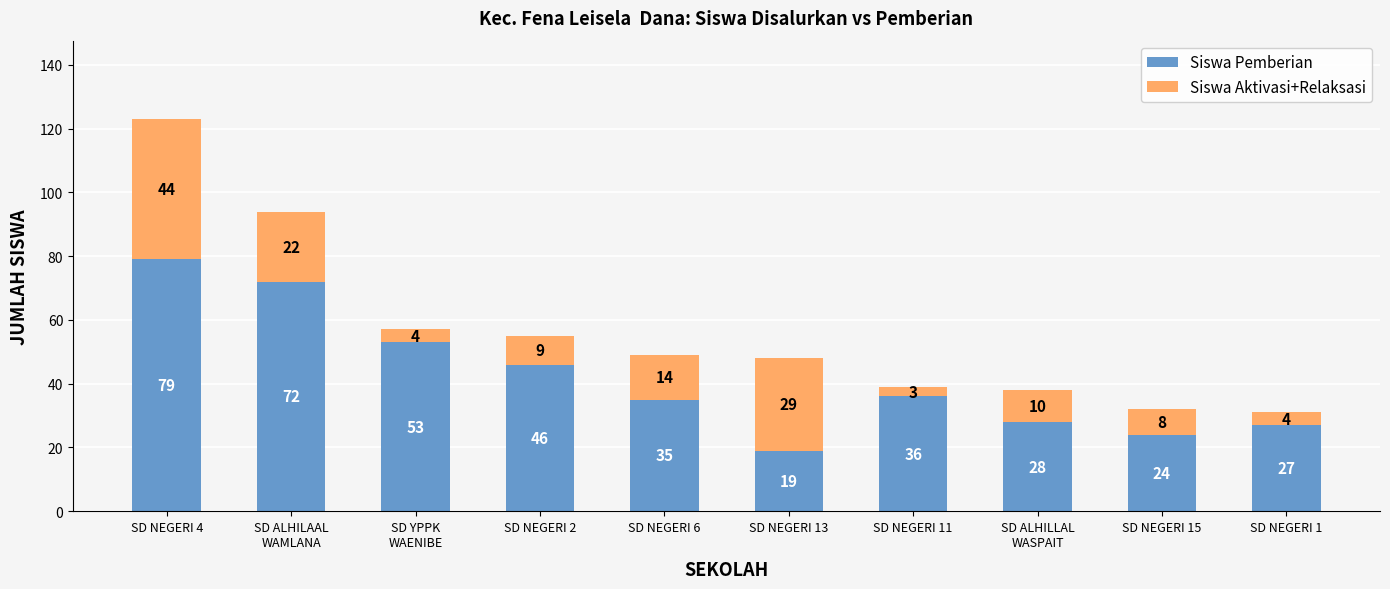

Reading right to left, transcribe the values for Siswa Pemberian.

27	24	28	36	19	35	46	53	72	79